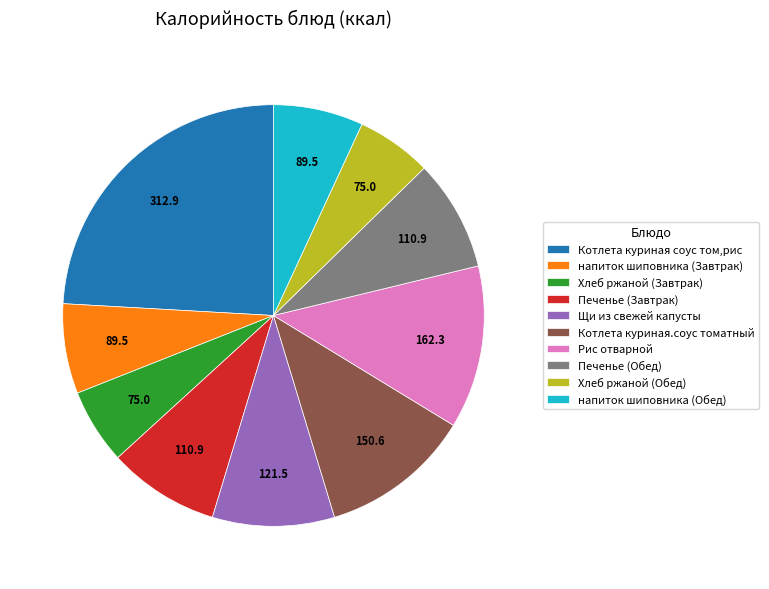

Approximately how many times larger is the value at Печенье (Завтрак) compared to напиток шиповника (Обед)?

1.2